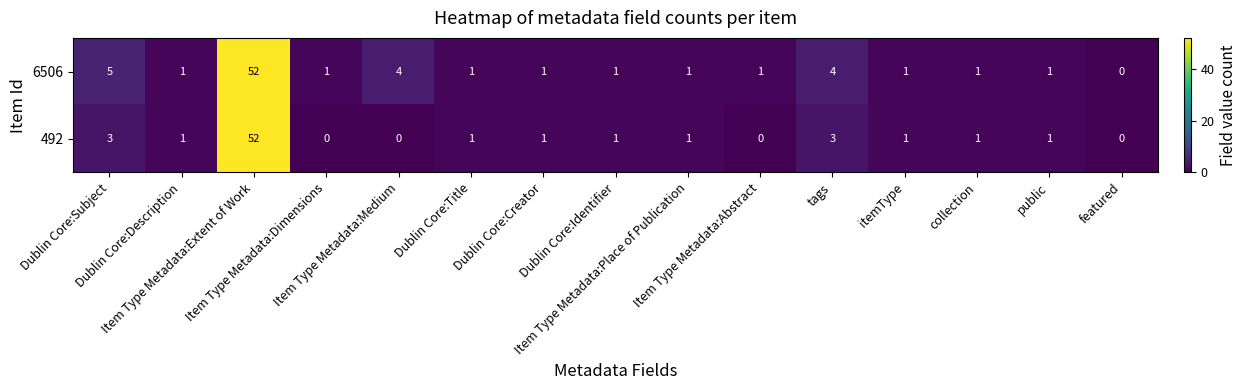

At which category is the sum across all series the highest?

Item Type Metadata:Extent of Work